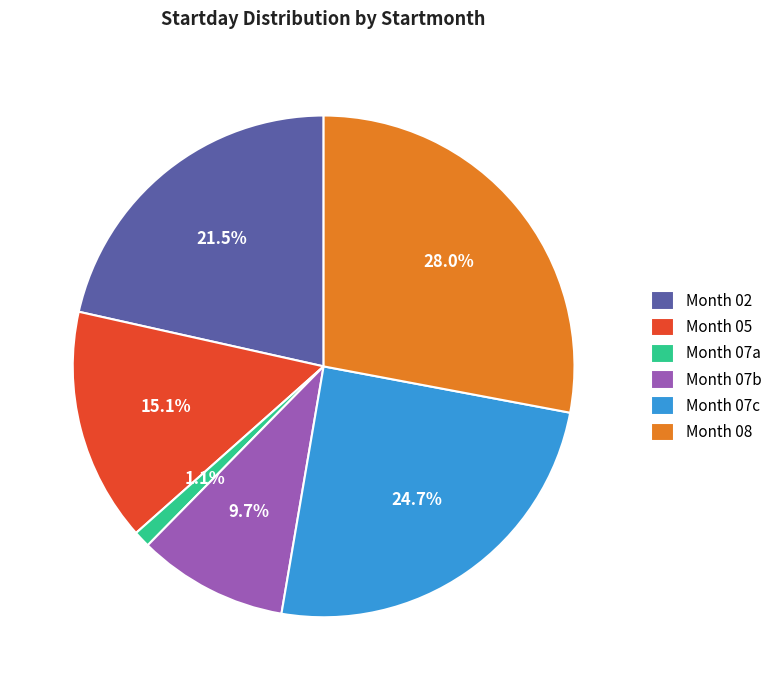

What is the largest slice in the pie chart?

Month 08